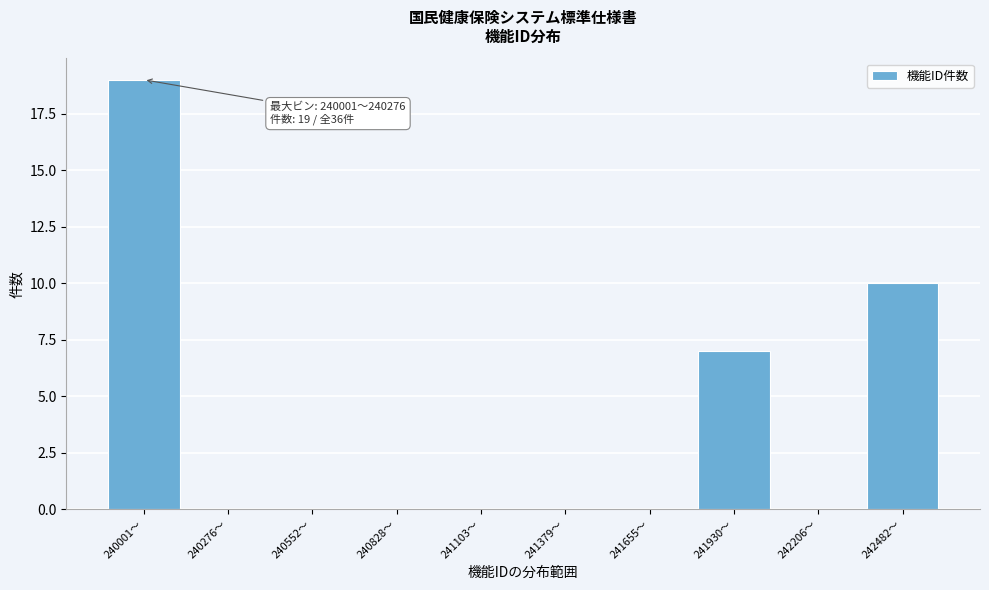

Reading left to right, extract all data points from this chart.

240001〜=19	240276〜=0	240552〜=0	240828〜=0	241103〜=0	241379〜=0	241655〜=0	241930〜=7	242206〜=0	242482〜=10